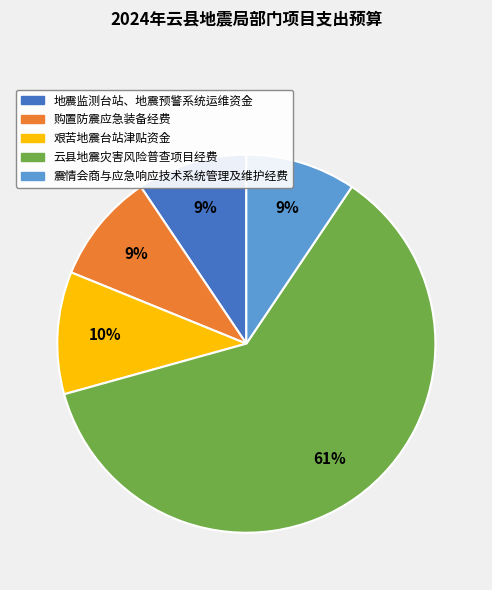

Between 艰苦地震台站津贴资金 and 震情会商与应急响应技术系统管理及维护经费, which is larger?

艰苦地震台站津贴资金